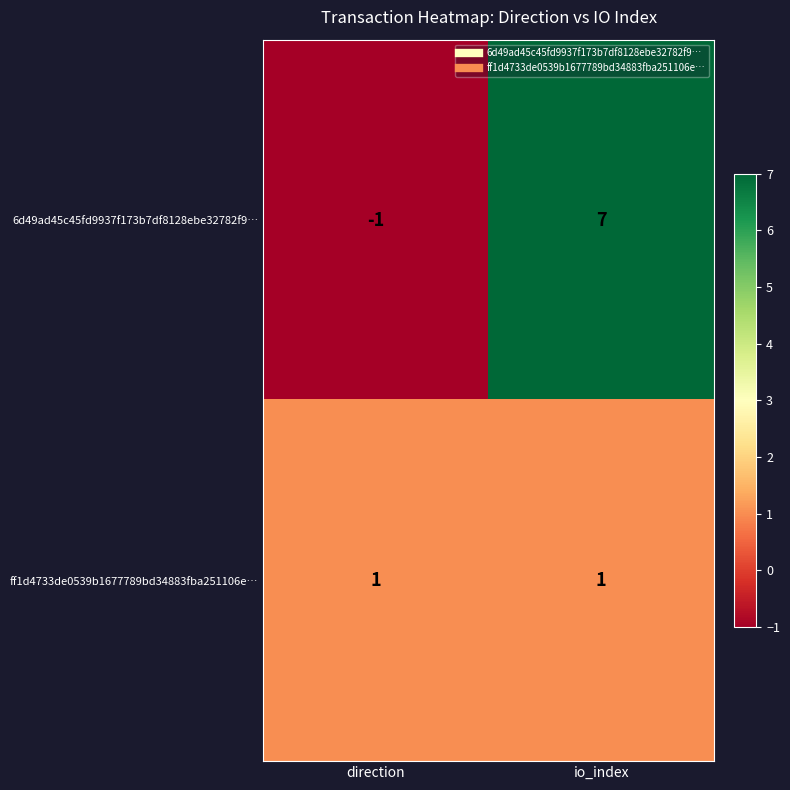

What is the total value across all series at io_index?

8